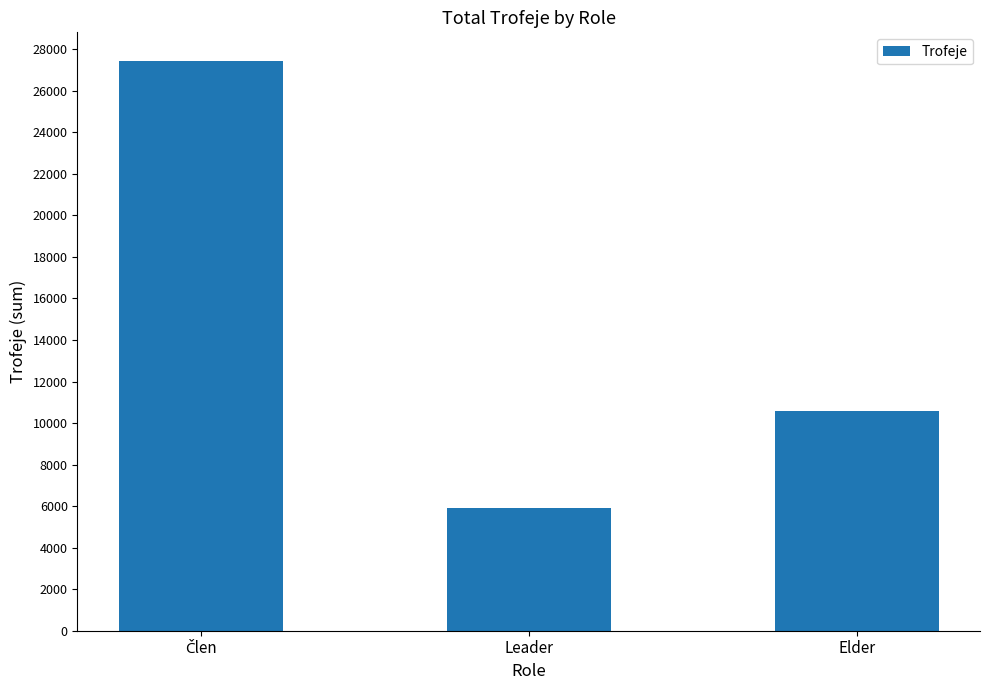

At which label is the value closest to 16679?

Elder